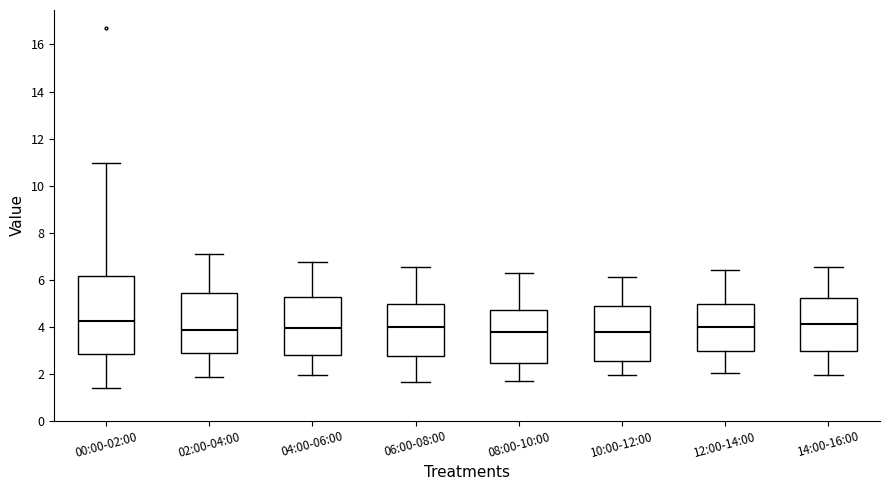

Reading left to right, transcribe this box plot: for each box, give where its median line is, the range the box spans, and where its two whiskers end, as read against the y-axis. The values are not printed on the chart, so give them approximately, as read against the axis.

00:00-02:00: median 4.2, box 2.8 to 6.2, whiskers 1.4 to 11.0
02:00-04:00: median 3.8, box 2.8 to 5.4, whiskers 1.8 to 7.2
04:00-06:00: median 4.0, box 2.8 to 5.2, whiskers 2.0 to 6.8
06:00-08:00: median 4.0, box 2.8 to 5.0, whiskers 1.6 to 6.6
08:00-10:00: median 3.8, box 2.4 to 4.8, whiskers 1.6 to 6.2
10:00-12:00: median 3.8, box 2.6 to 4.8, whiskers 2.0 to 6.2
12:00-14:00: median 4.0, box 3.0 to 5.0, whiskers 2.0 to 6.4
14:00-16:00: median 4.2, box 3.0 to 5.2, whiskers 2.0 to 6.6